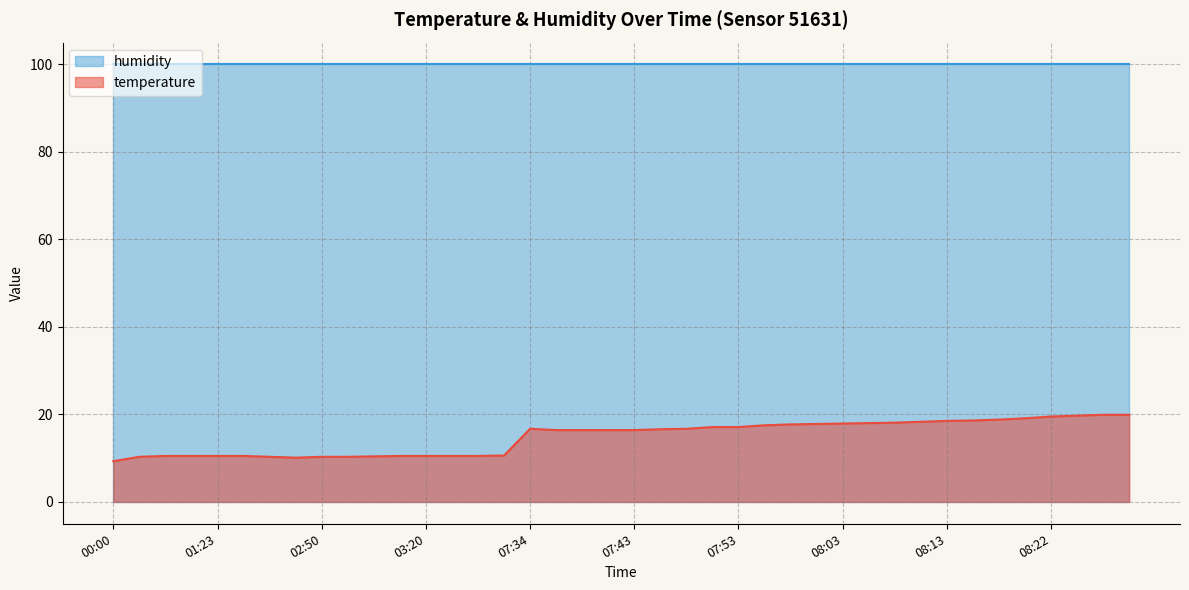

What is the sum of all values?

594.7